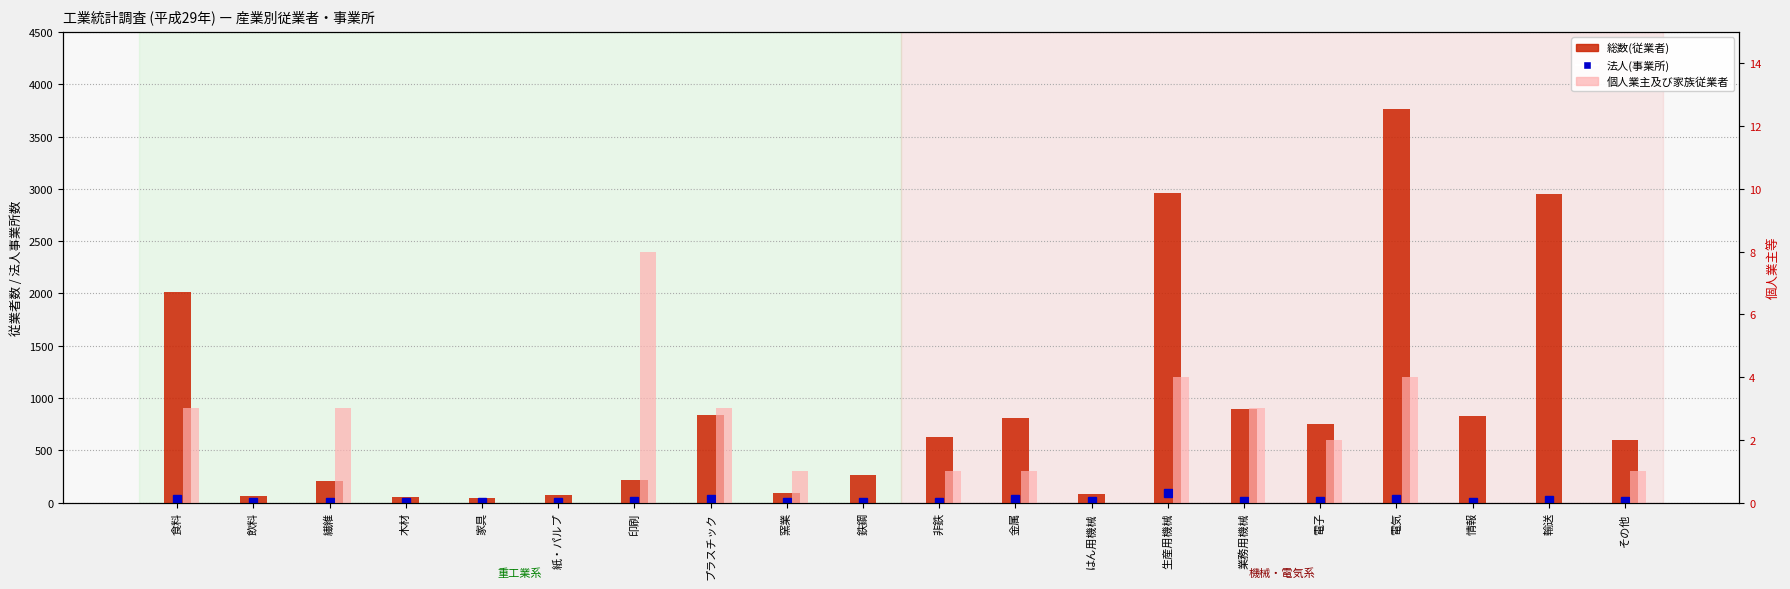

What are all the series names shown in the legend?

法人(事業所), 総数(従業者), 個人業主及び家族従業者